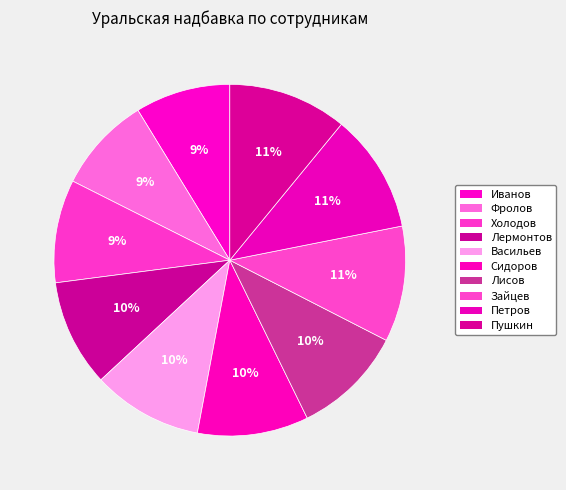

What is the change in value from Иванов to Лермонтов?

+225